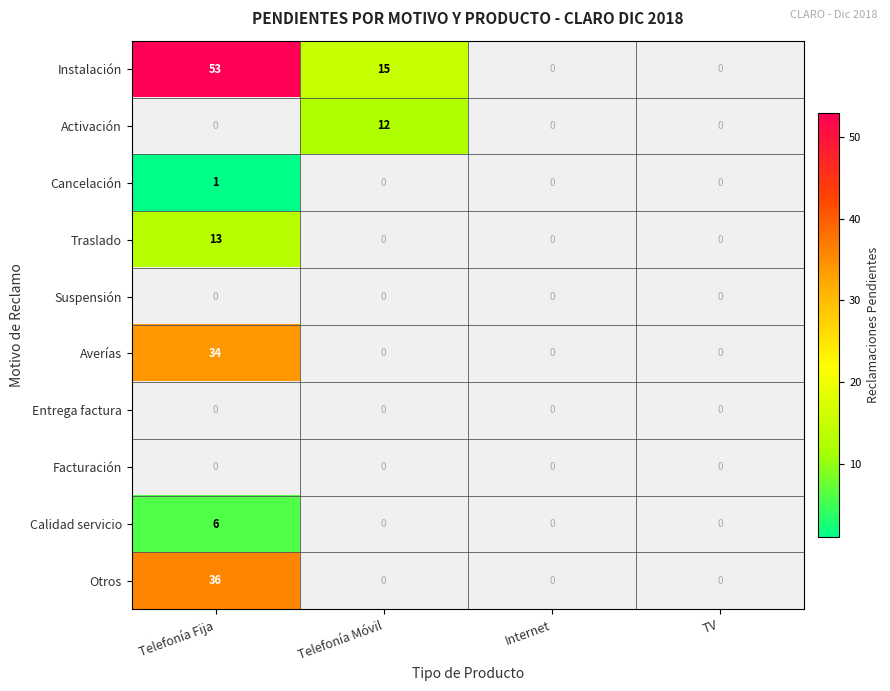

The value of Traslado at Telefonía Fija is 13. True or false?

True